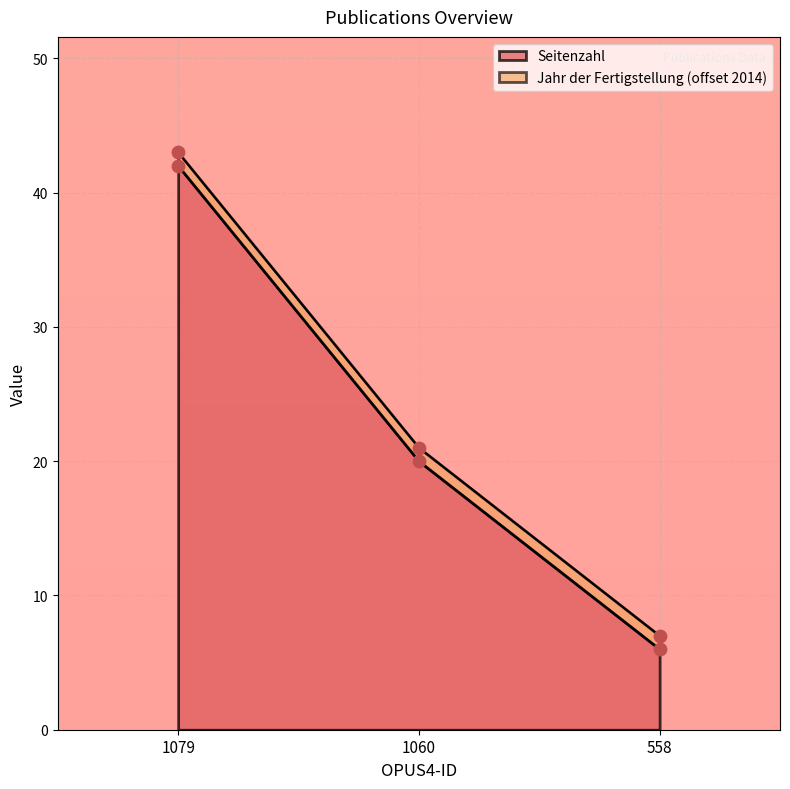

Which has a higher value, 558 or 1079?

1079